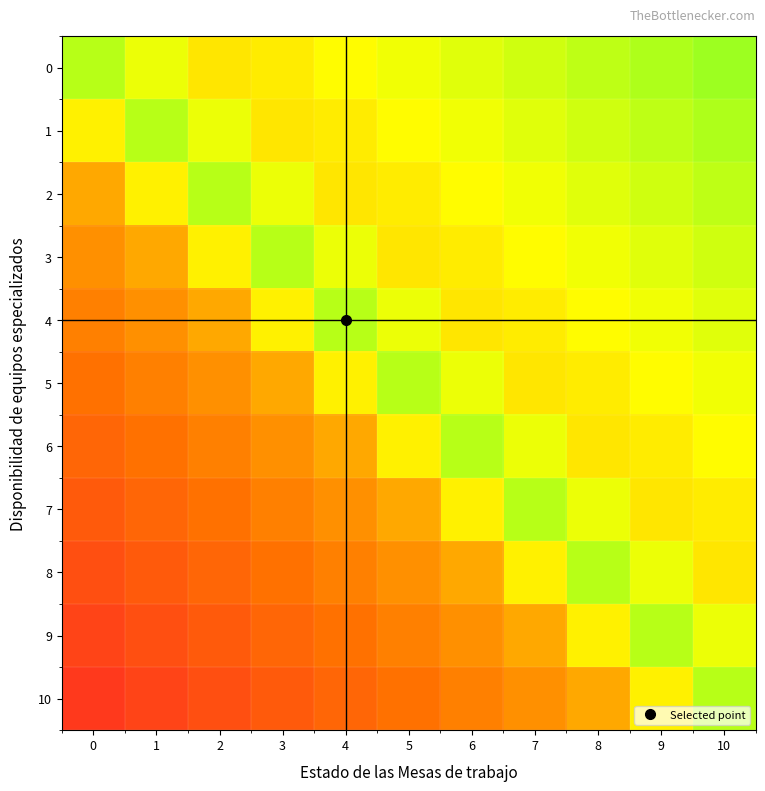

At which category is the sum across all series the highest?

10